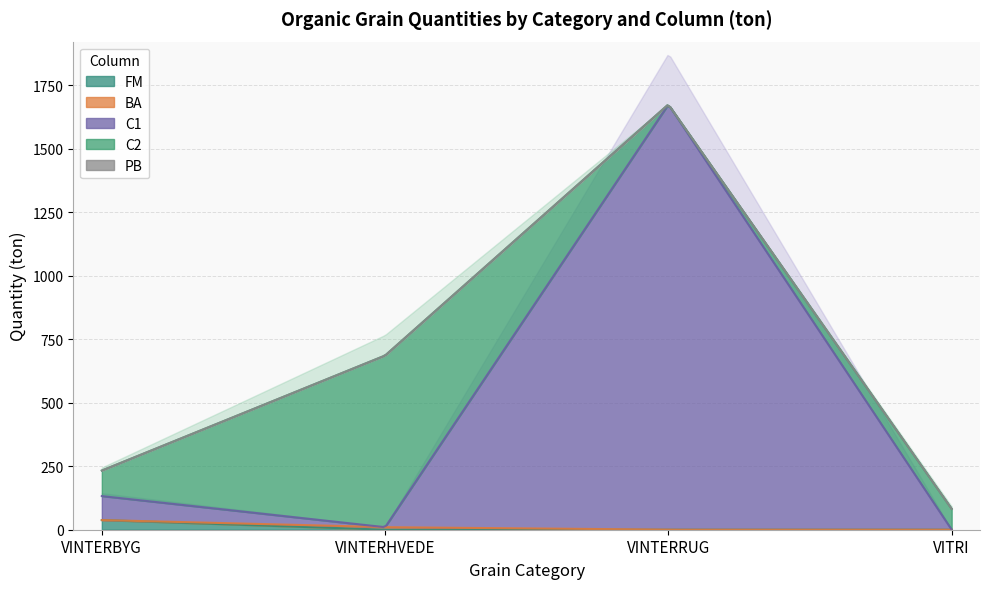

Which category has the highest value across all series?

VINTERRUG